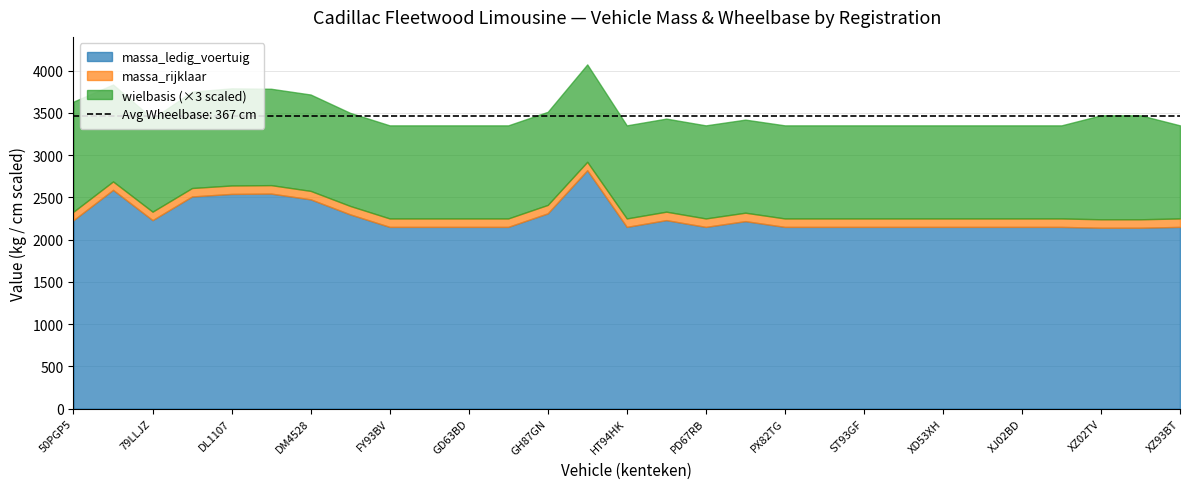

Is it true that massa_rijklaar equals 2330 at PD14FD?

True